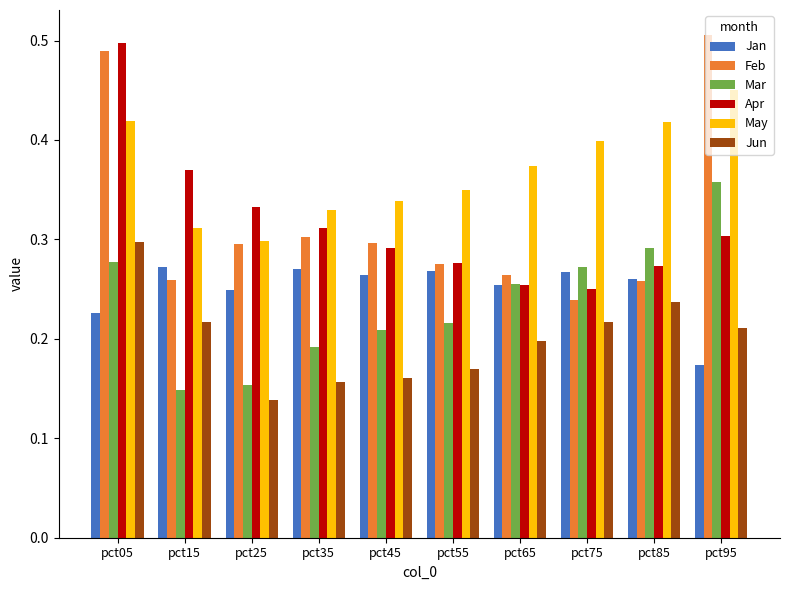

What is the total value across all series at pct15?

1.6